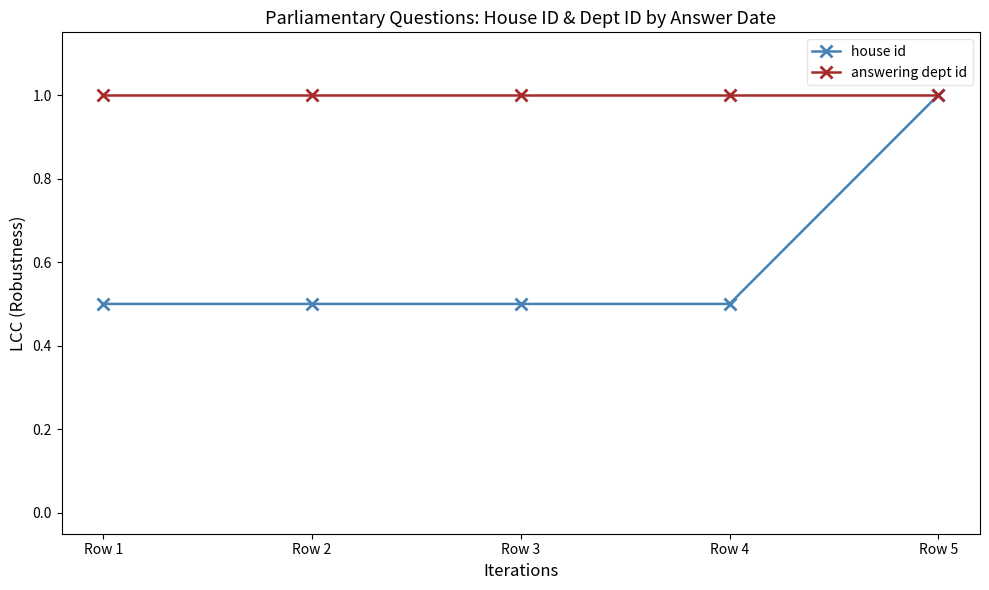

What is the maximum value for answering dept id?

1.0